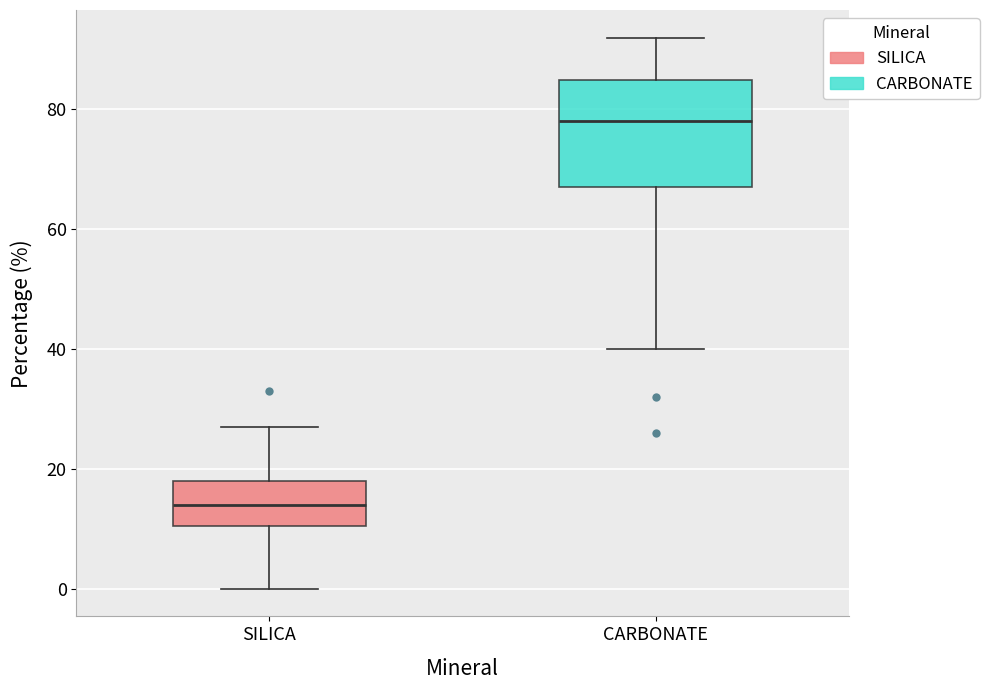

Which box has the highest median line?

CARBONATE